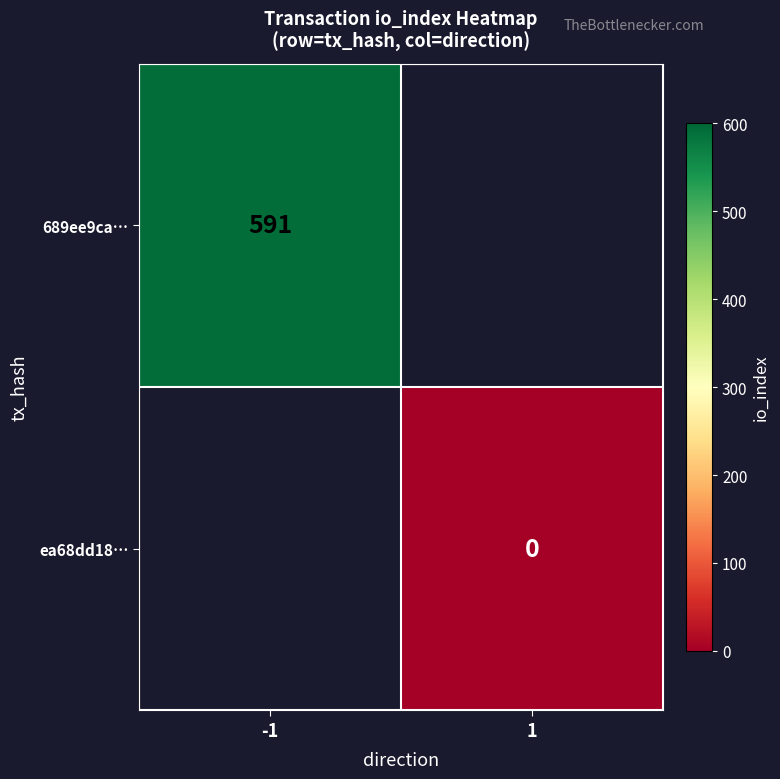

At how many categories does at least one series exceed 216?

1